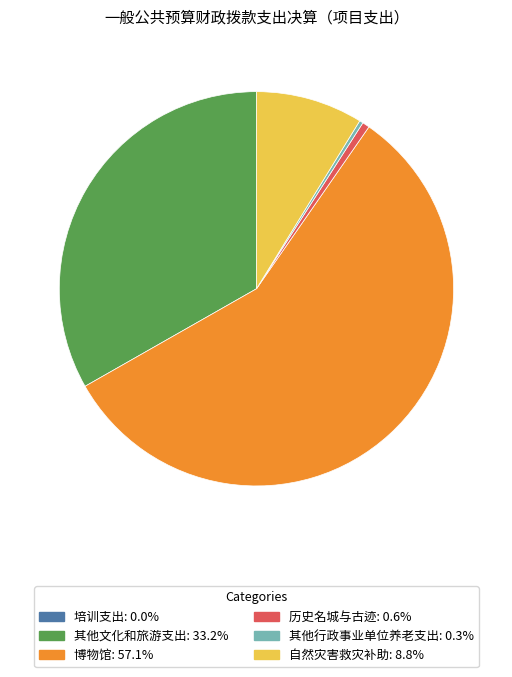

What is the largest slice in the pie chart?

博物馆